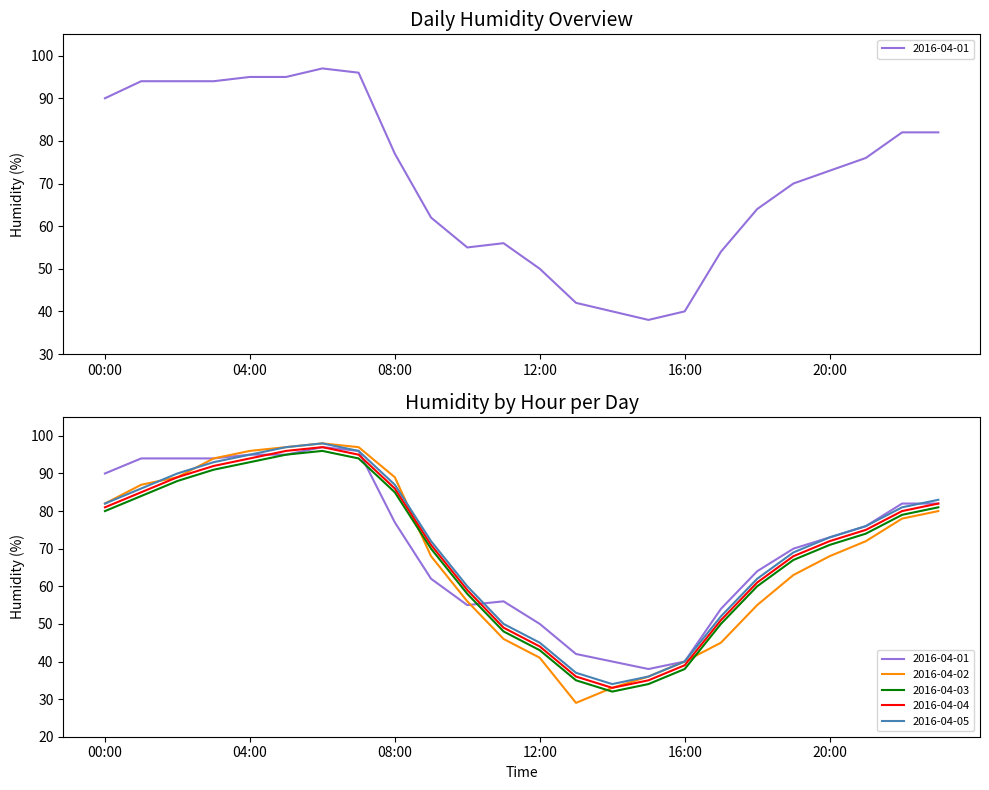

At which category does 2016-04-05 reach its first local peak?

06:00